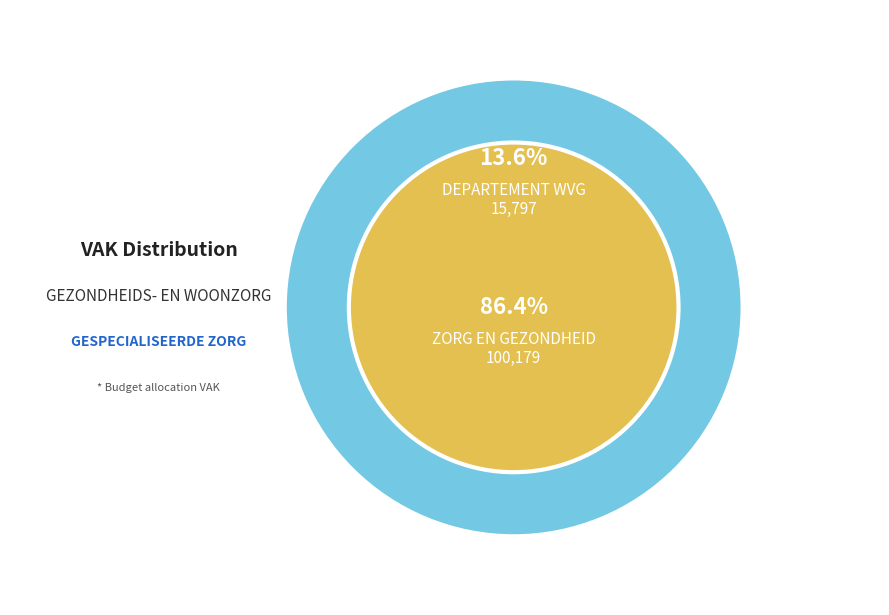

Which category has the biggest portion of the pie?

ZORG EN GEZONDHEID